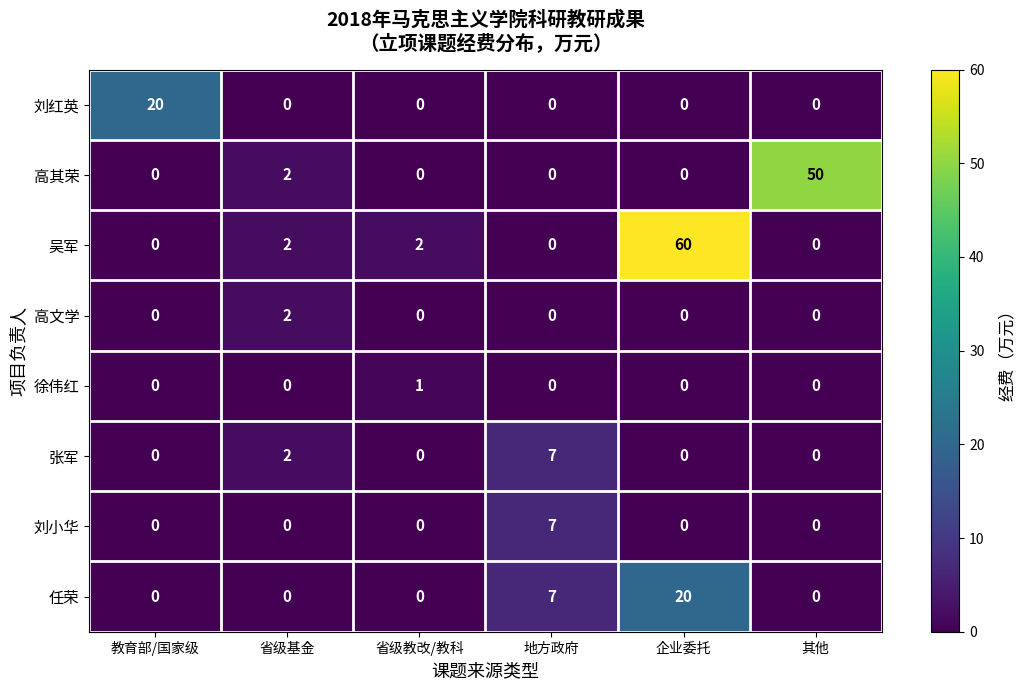

What is the total value across all series at 其他?

50